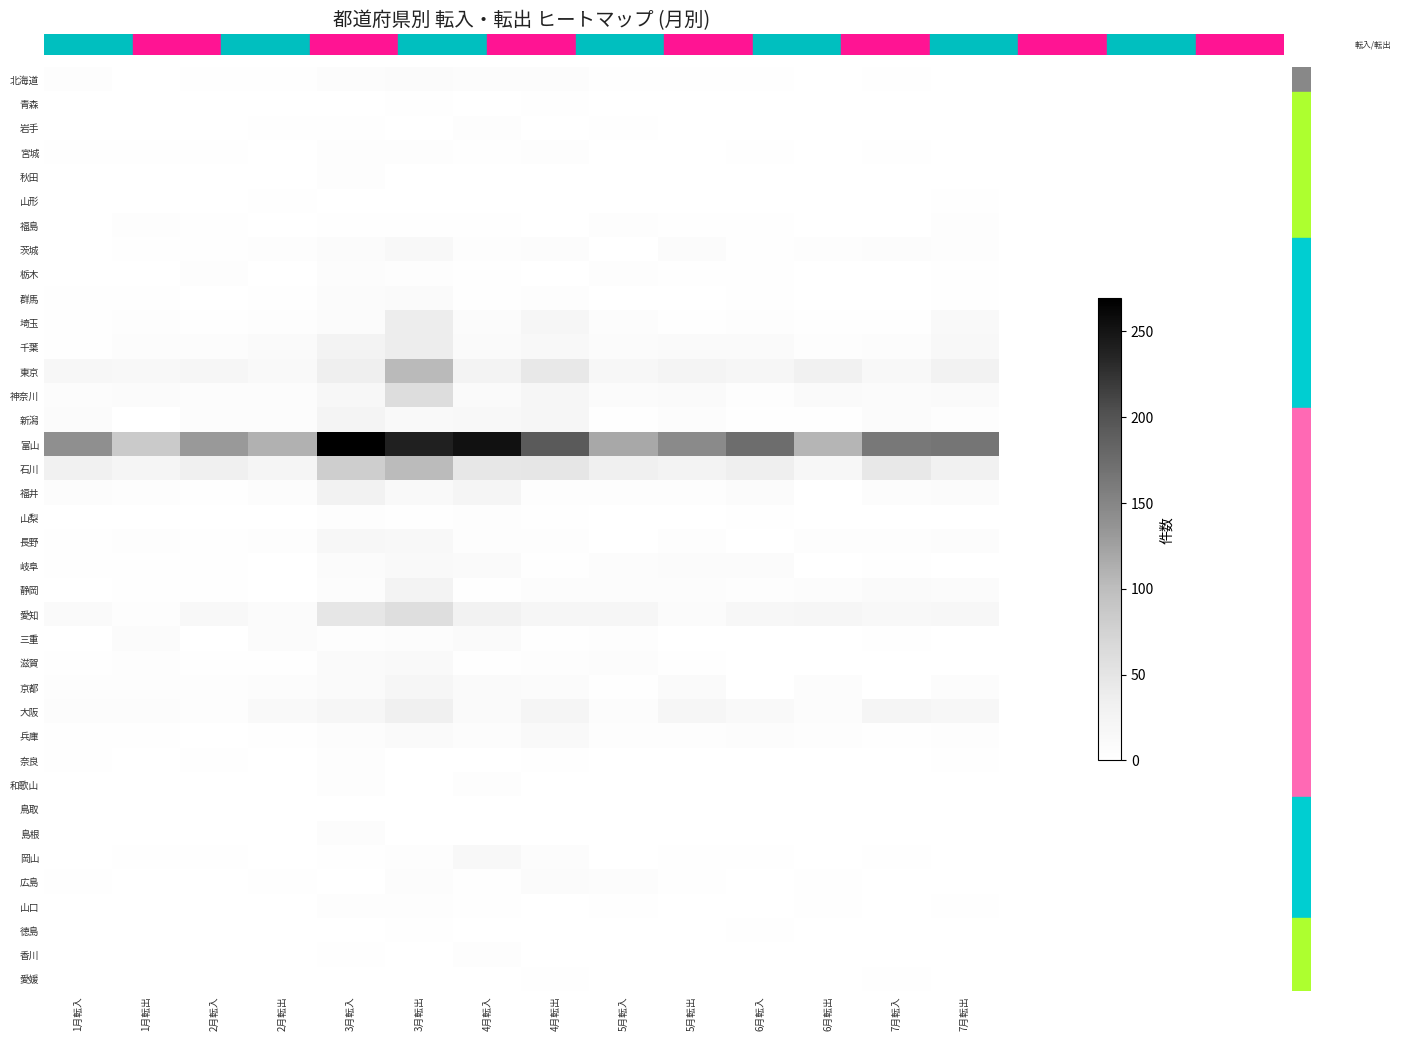

What is the spread (max minus min) of values at 3月転入?

269